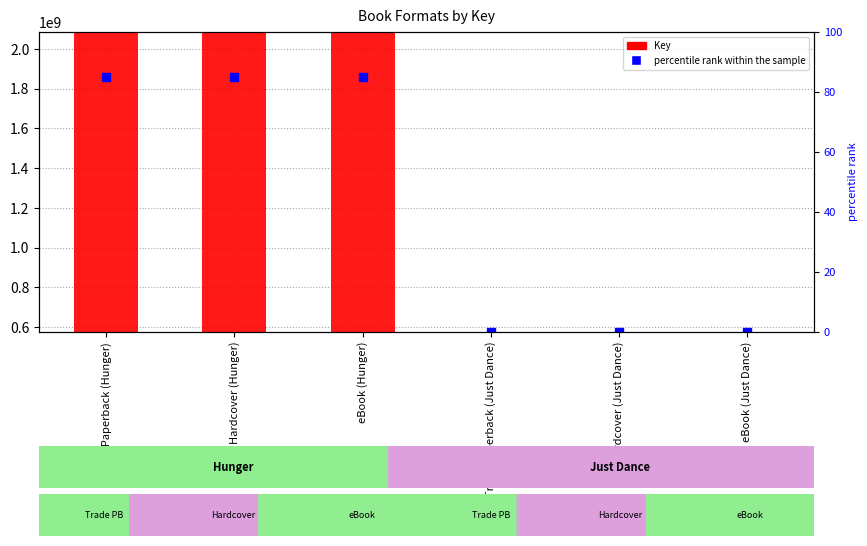

List the labels in order of value, smallest first.

Trade Paperback (Just Dance), Hardcover (Just Dance), eBook (Just Dance), Trade Paperback (Hunger), Hardcover (Hunger), eBook (Hunger)